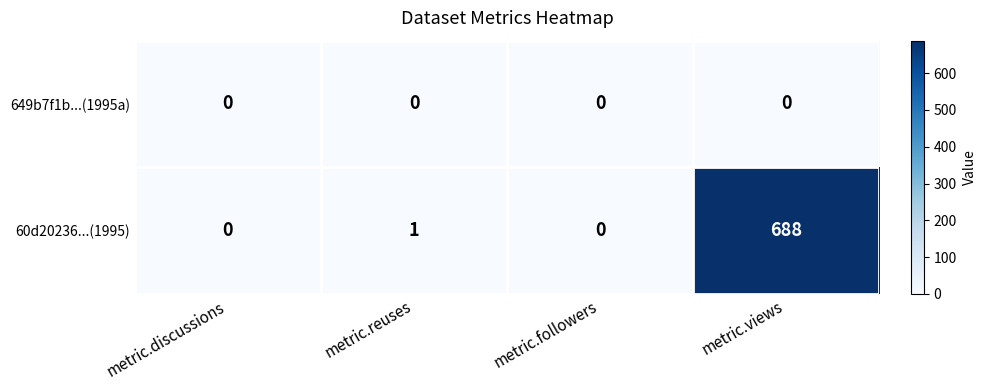

What is the difference between the 60d20236...(1995) values at metric.followers and metric.views?

688